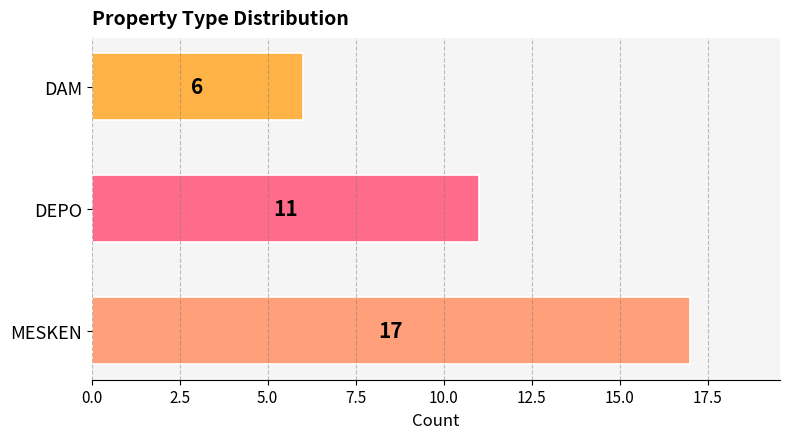

True or false: the data shows 17 at MESKEN.

True